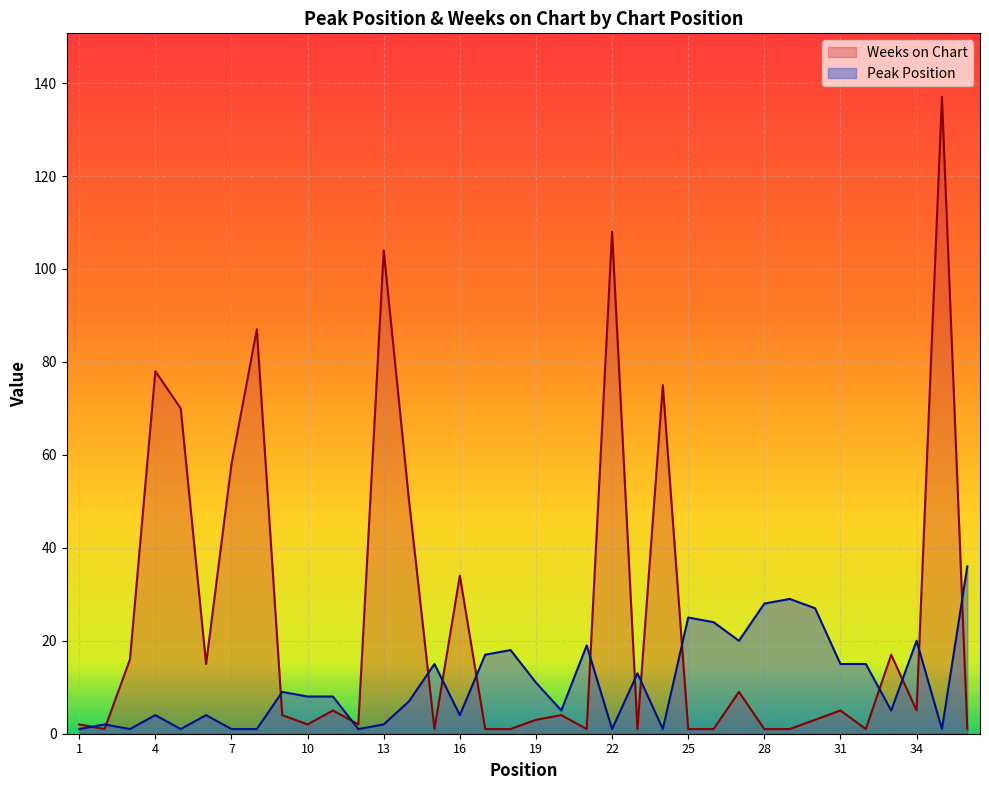

Reading left to right, extract all data points from this chart.

Peak Position: 1	2	1	4	1	4	1	1	9	8	8	1	2	7	15	4	17	18	11	5	19	1	13	1	25	24	20	28	29	27	15	15	5	20	1	36
Weeks on Chart: 2	1	16	78	70	15	58	87	4	2	5	2	104	50	1	34	1	1	3	4	1	108	1	75	1	1	9	1	1	3	5	1	17	5	137	1